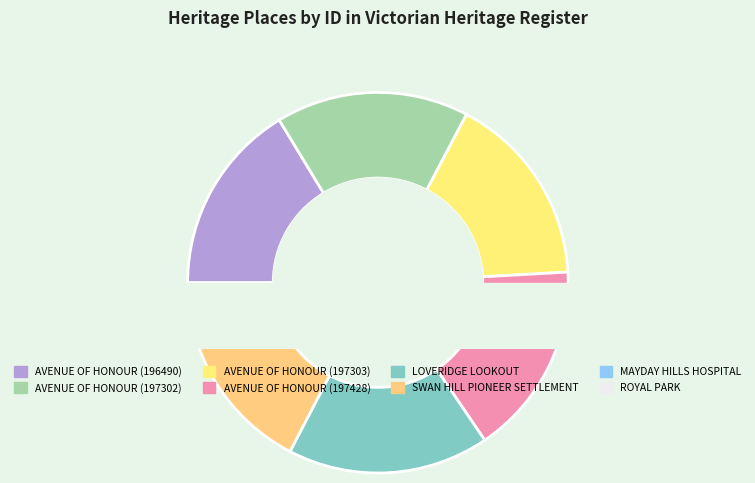

Does any single category account for the majority?

No